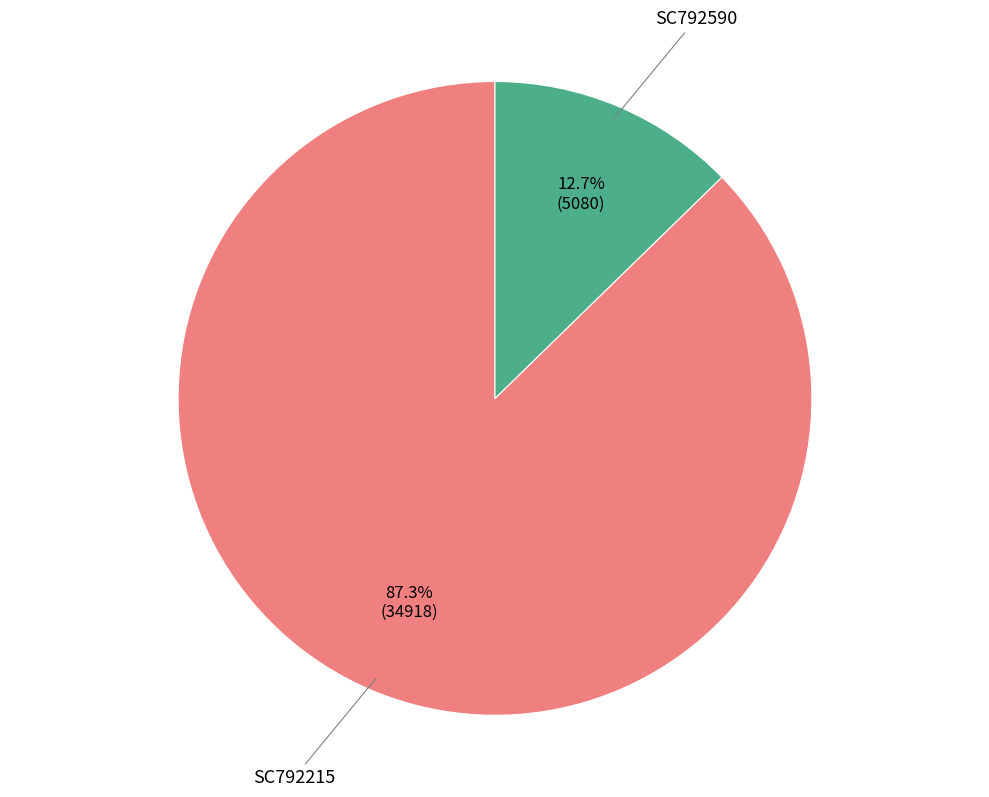

Is there any slice that represents more than half of the pie?

Yes